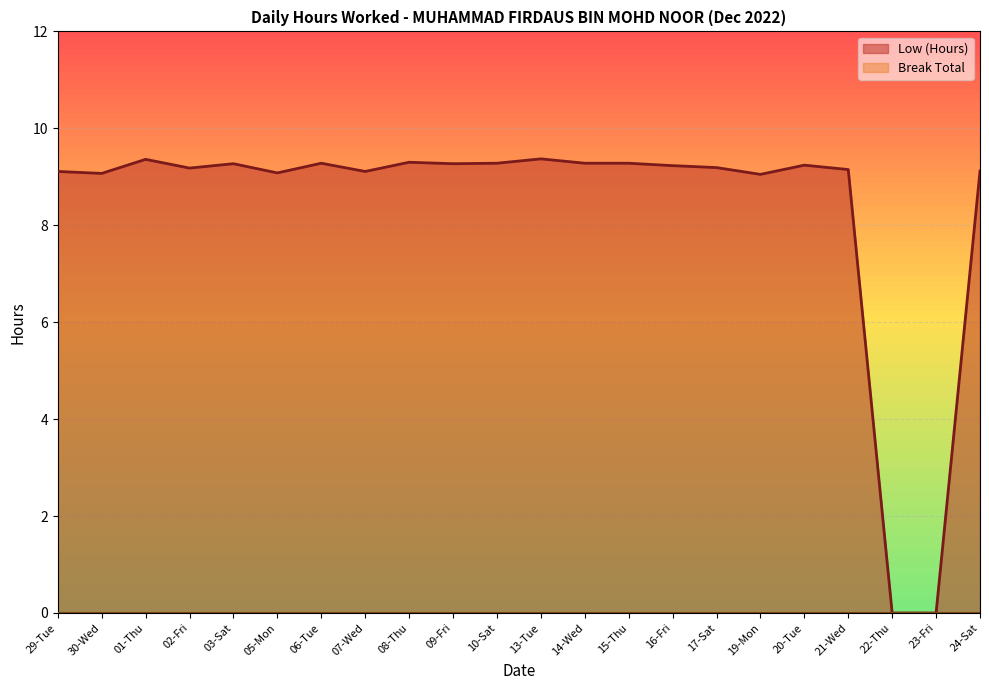

List the labels in order of value, largest first.

13-Tue, 01-Thu, 08-Thu, 06-Tue, 10-Sat, 14-Wed, 15-Thu, 03-Sat, 09-Fri, 20-Tue, 16-Fri, 17-Sat, 02-Fri, 21-Wed, 24-Sat, 29-Tue, 07-Wed, 05-Mon, 30-Wed, 19-Mon, 22-Thu, 23-Fri